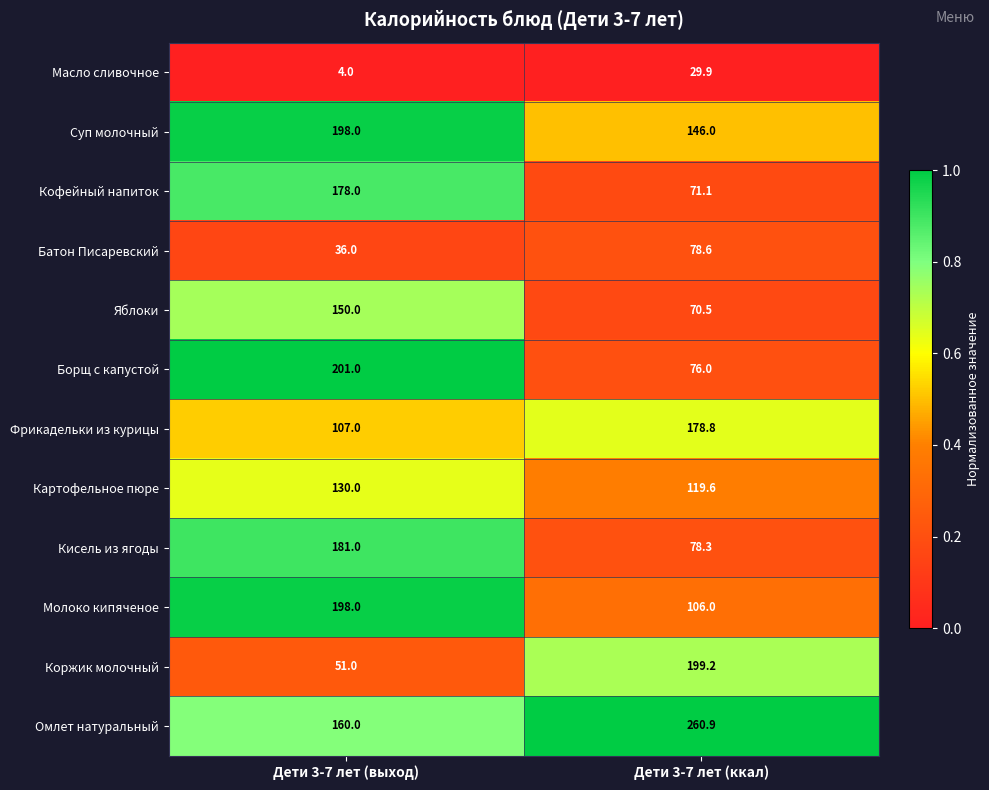

The Суп молочный series shows 198.0 at Дети 3-7 лет (выход). True or false?

True